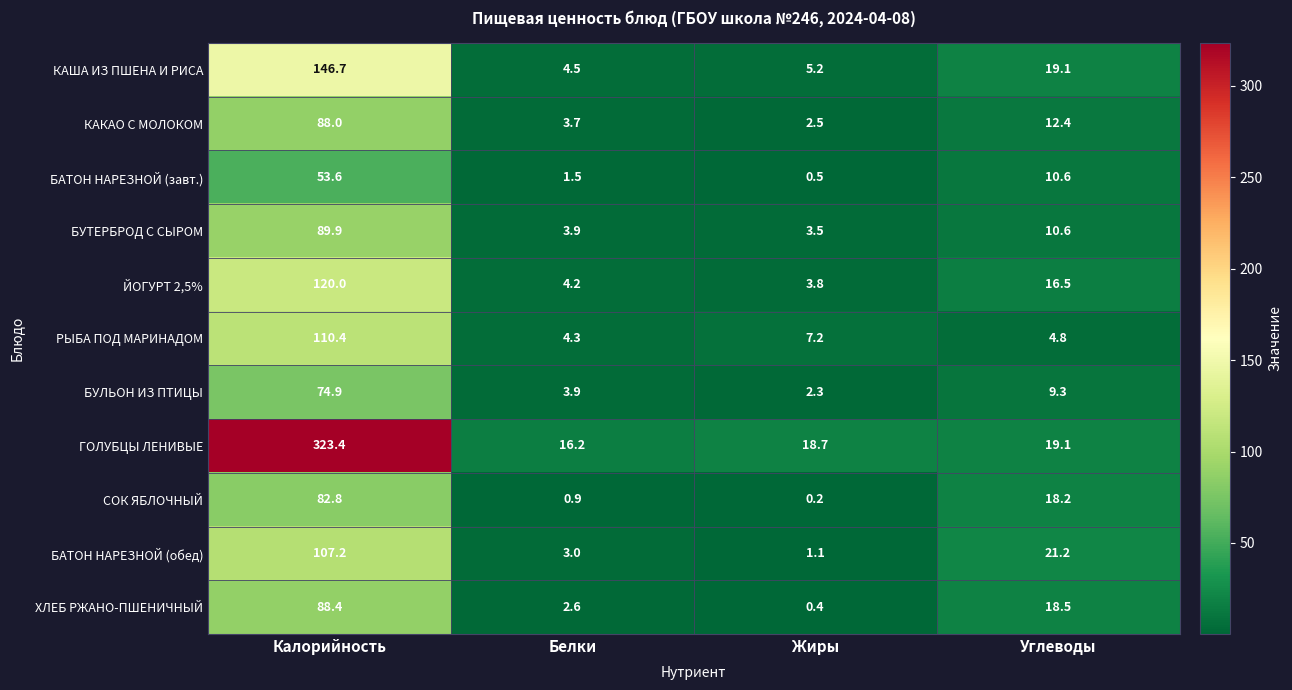

Between Калорийность and Жиры, which series saw the biggest shift?

ГОЛУБЦЫ ЛЕНИВЫЕ